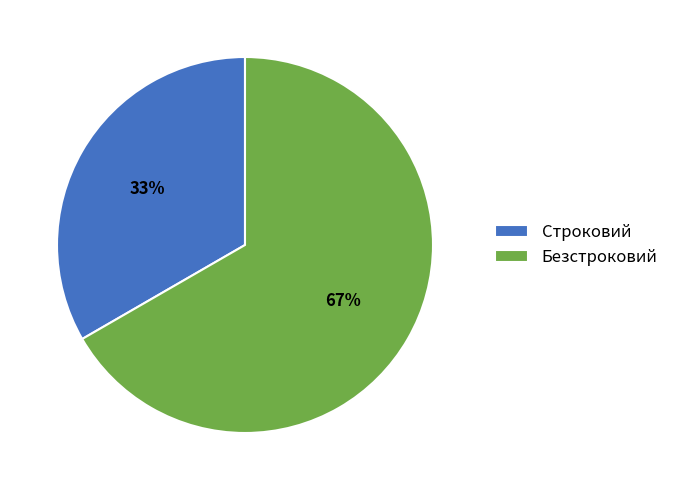

To the nearest percent, what is the combined percentage of Строковий and Безстроковий?

100%